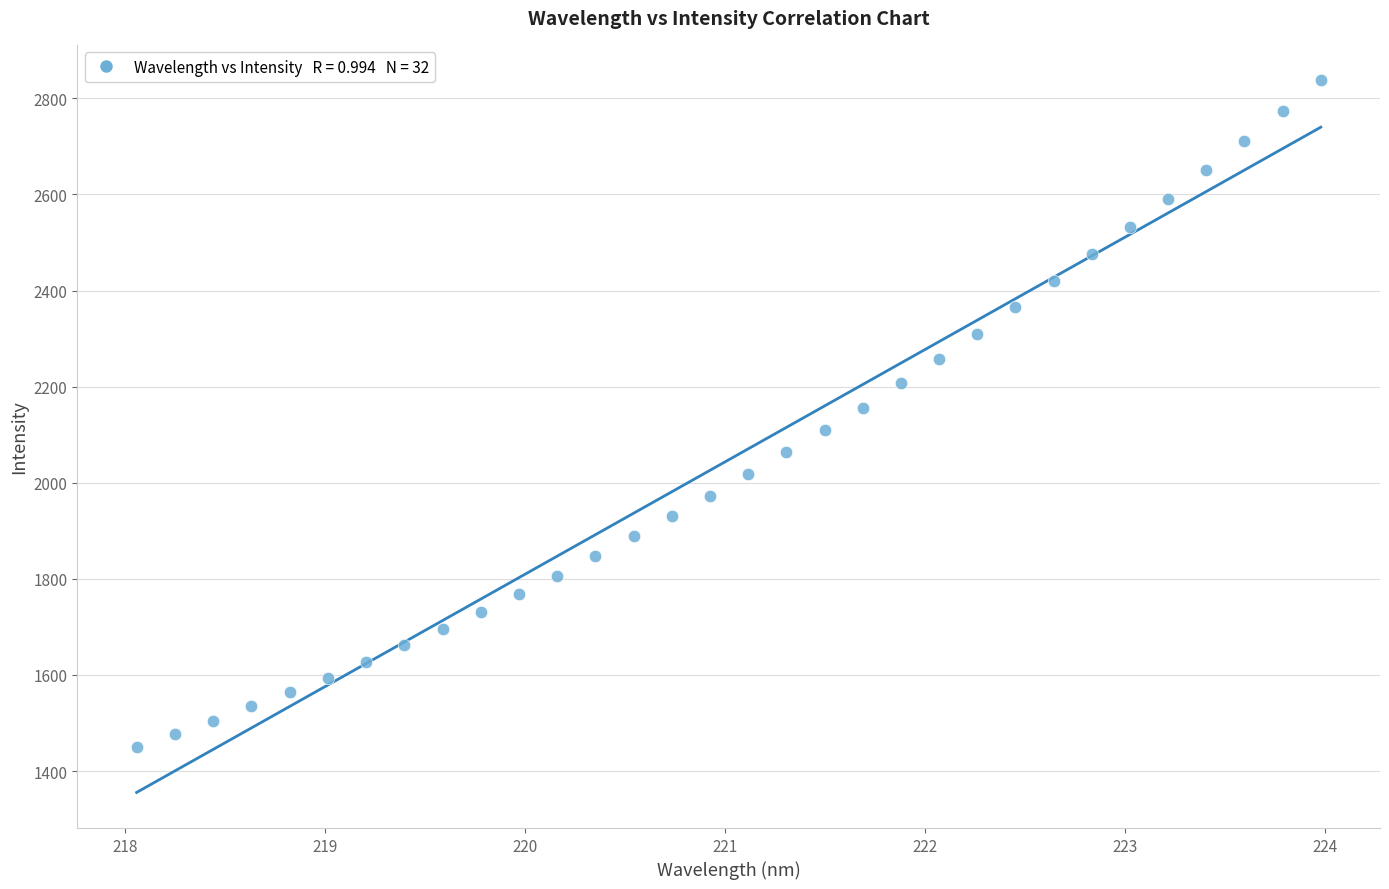

What is the range of X values (max minus min)?

5.9